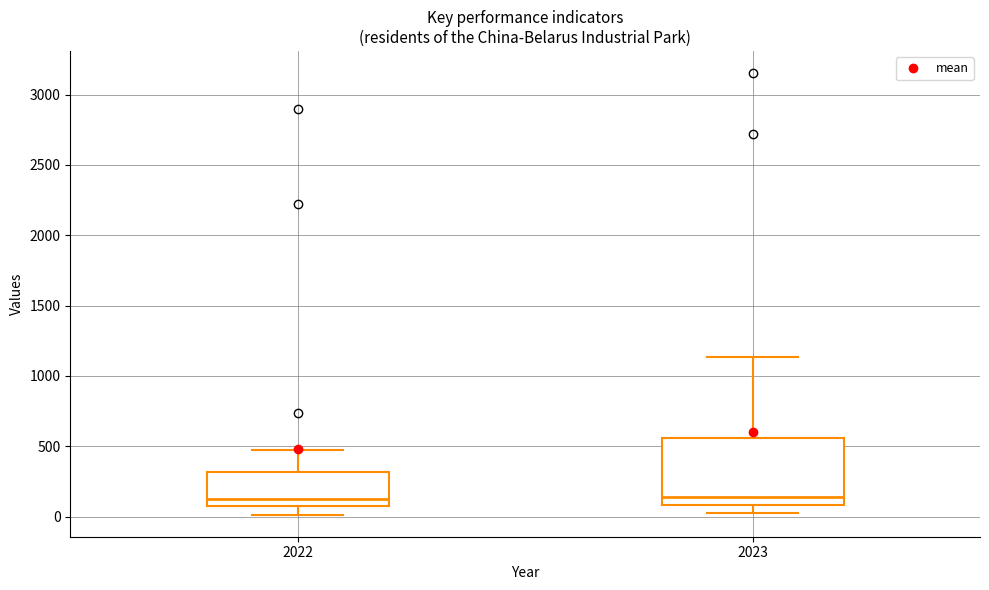

Where does the upper whisker of the box at x = 2023 end on the y-axis? The values are not printed on the chart, so give them approximately, as read against the axis.

1150